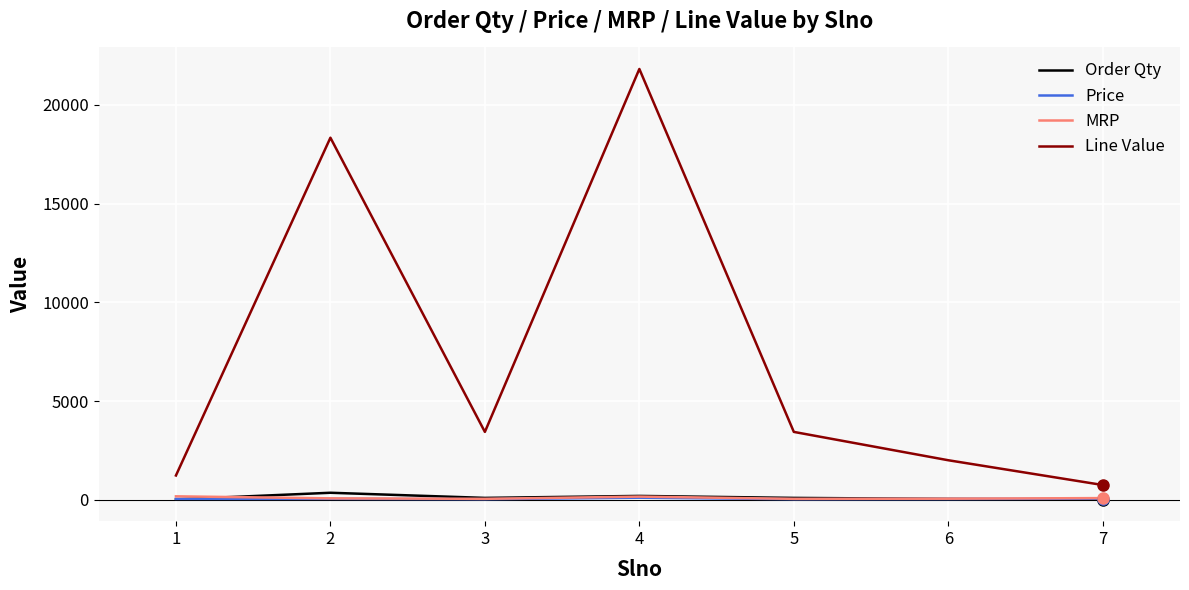

Which series has the largest total across all categories?

Line Value